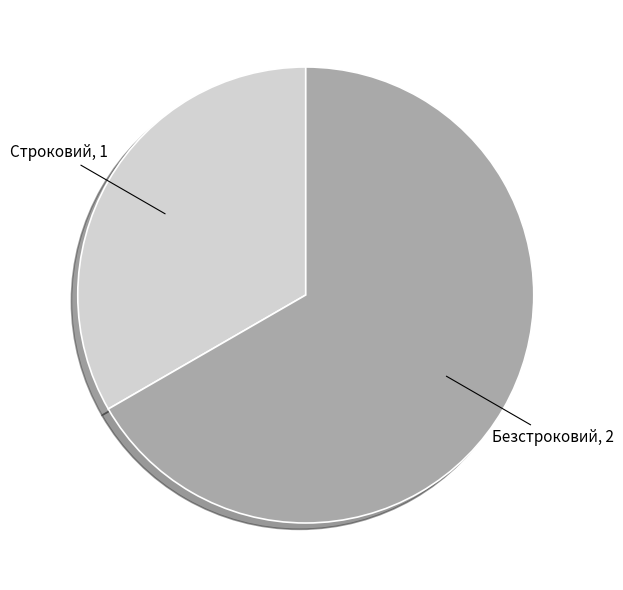

Is the sum of Безстроковий and Строковий greater than half?

Yes